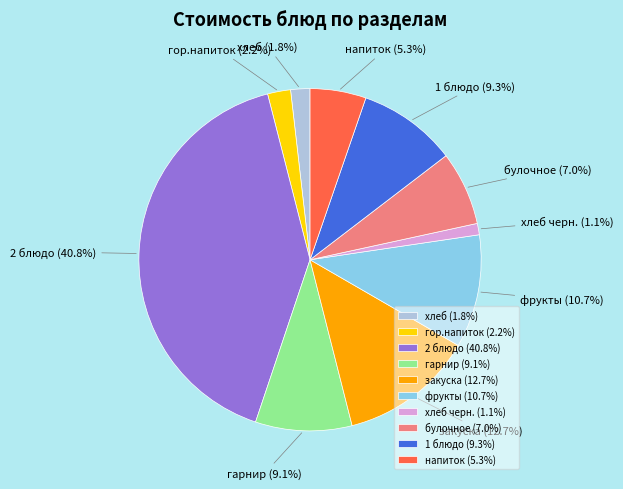

Does гарнир represent more than half of the total?

No